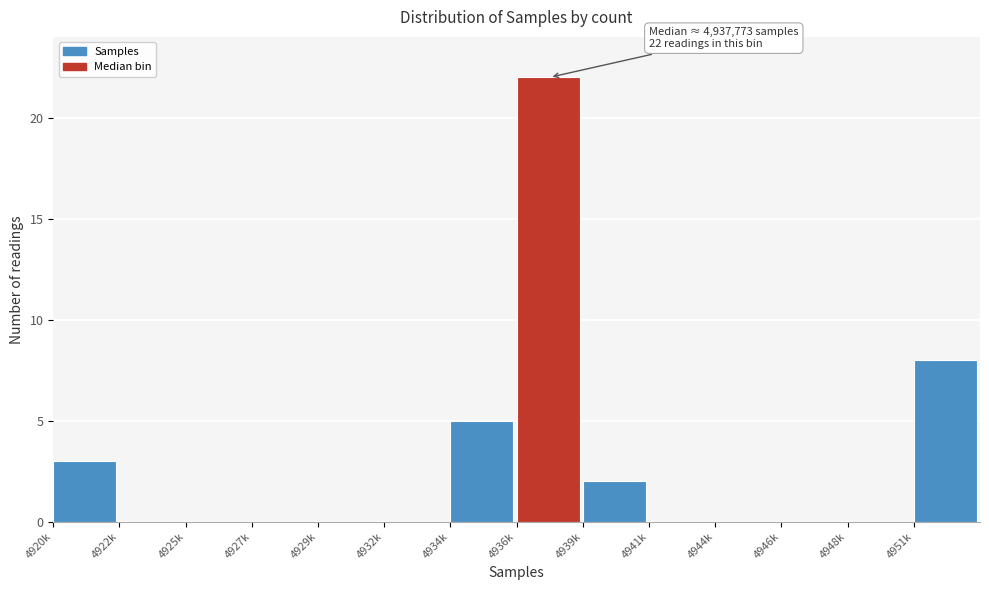

Reading left to right, list all the values displayed in this chart.

4920k=3	4922k=0	4925k=0	4927k=0	4929k=0	4932k=0	4934k=5	4936k=22	4939k=2	4941k=0	4944k=0	4946k=0	4948k=0	4951k=8